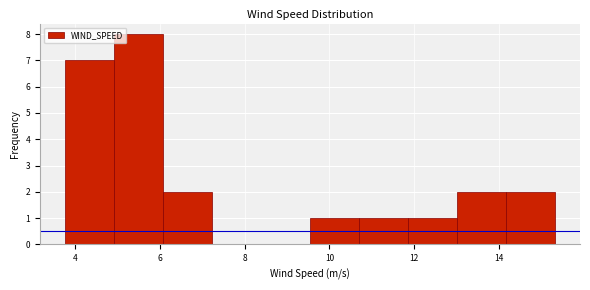

What is the height of the bar covering 10.8 to 11.8 on the x-axis? Neither the bar edges nor the heights are printed on the chart, so give them approximately, as read against the axes.

1